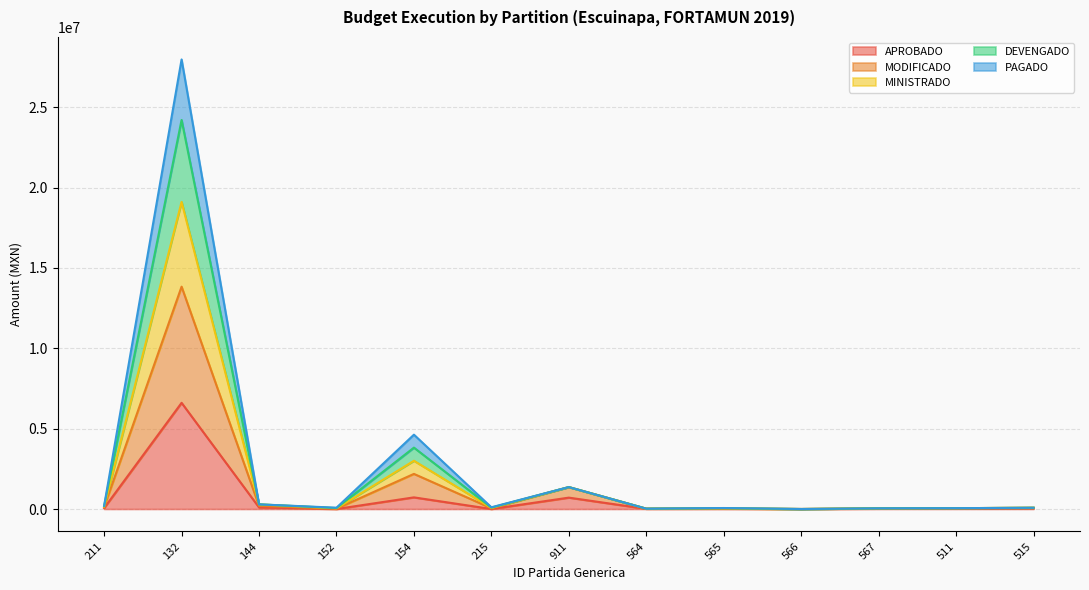

What is the difference between the highest and lowest values at 132?

21369198.8